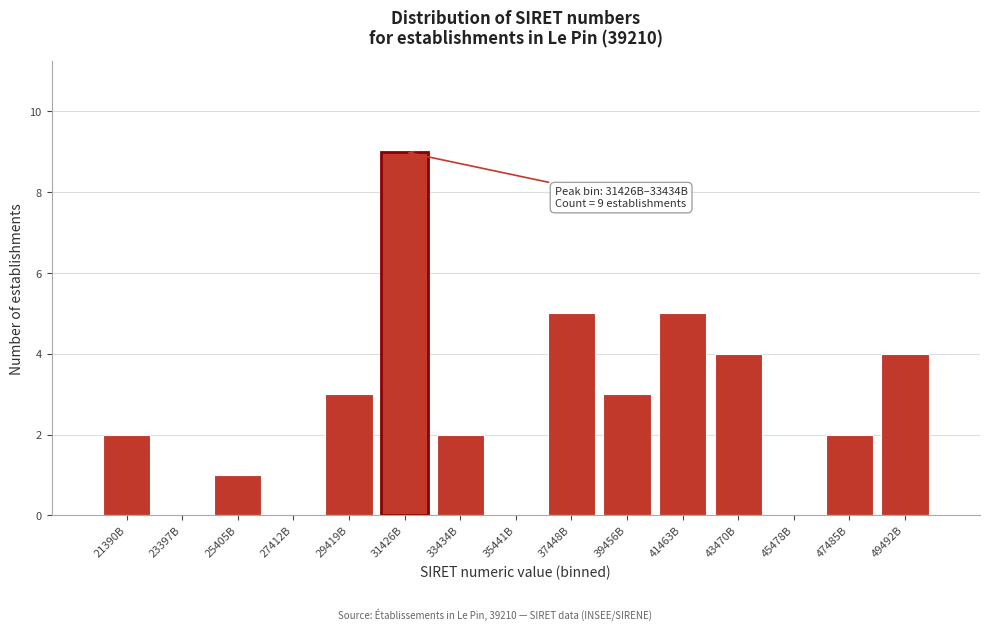

Reading right to left, what are all the values shown in this chart?

49492B=4	47485B=2	45478B=0	43470B=4	41463B=5	39456B=3	37448B=5	35441B=0	33434B=2	31426B=9	29419B=3	27412B=0	25405B=1	23397B=0	21390B=2